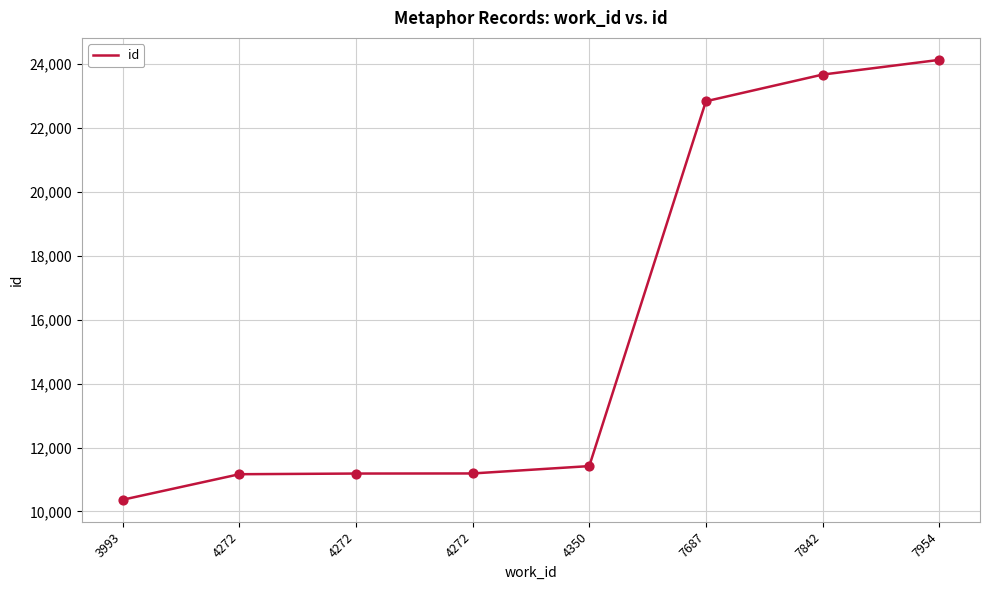

What is the ratio of the value at 7687 to the value at 4272?

2.0